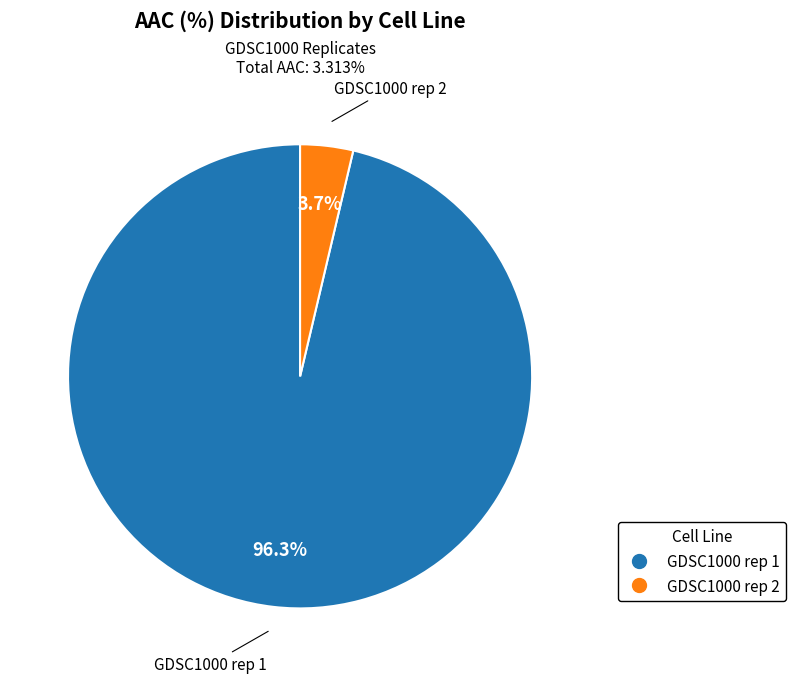

To the nearest percent, what is the combined percentage of GDSC1000 rep 2 and GDSC1000 rep 1?

100%